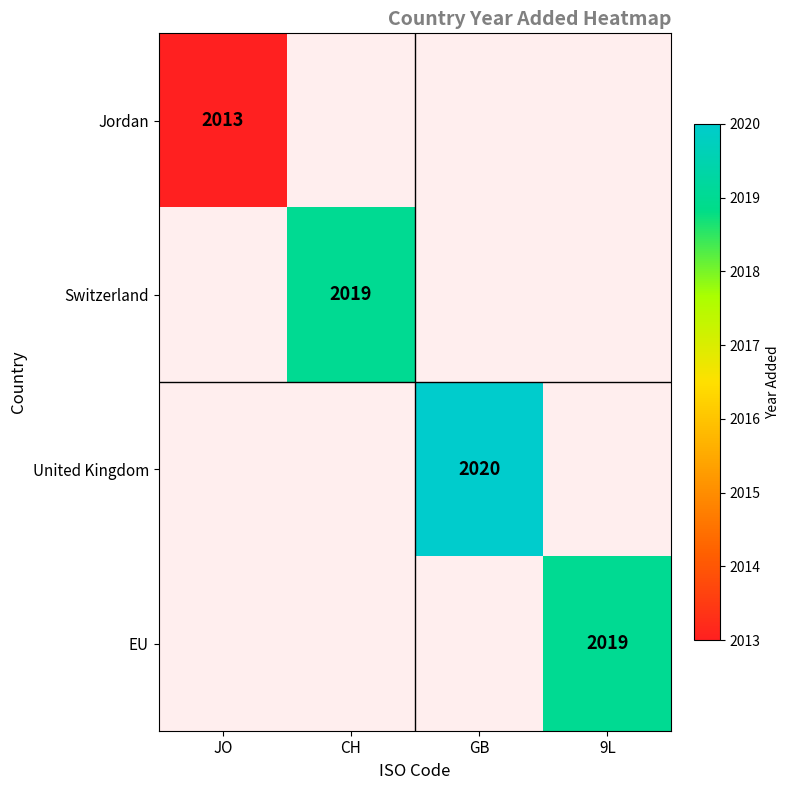

Is it true that United Kingdom equals 2020 at GB?

True